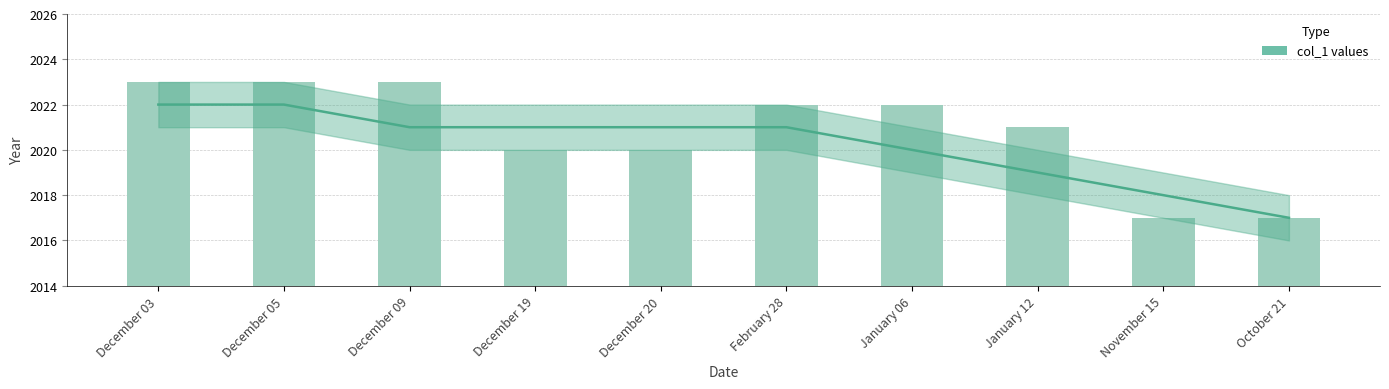

List the labels in order of value, largest first.

December 03, December 05, December 09, February 28, January 06, January 12, December 19, December 20, November 15, October 21